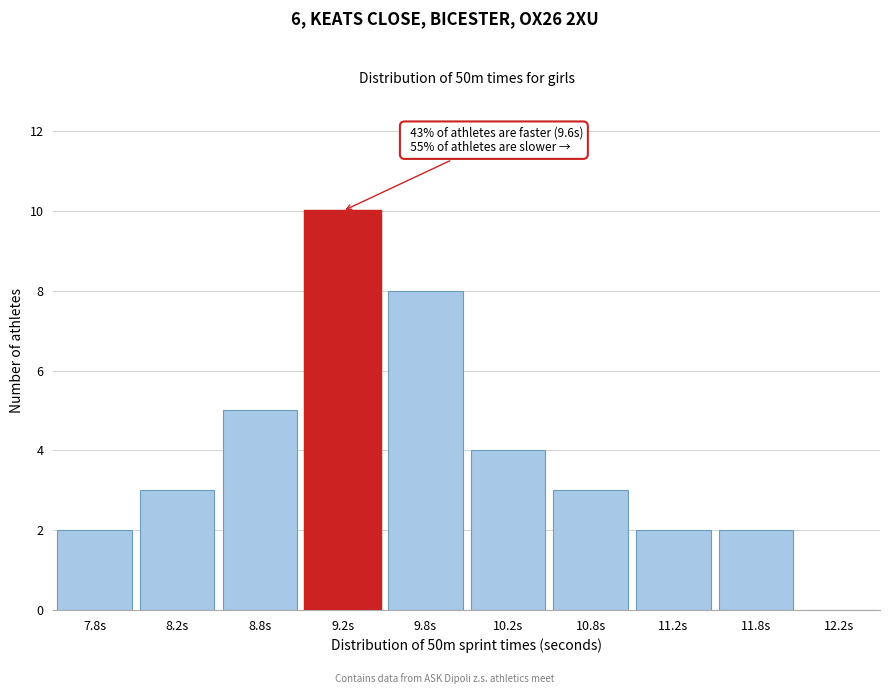

Reading left to right, list all the values displayed in this chart.

7.8s=2	8.2s=3	8.8s=5	9.2s=10	9.8s=8	10.2s=4	10.8s=3	11.2s=2	11.8s=2	12.2s=0